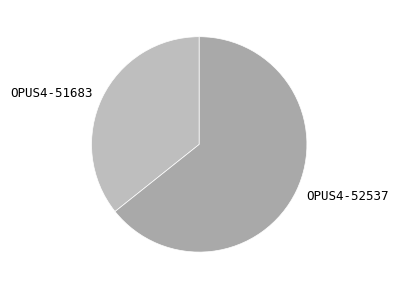

How many segments does this pie chart have?

2